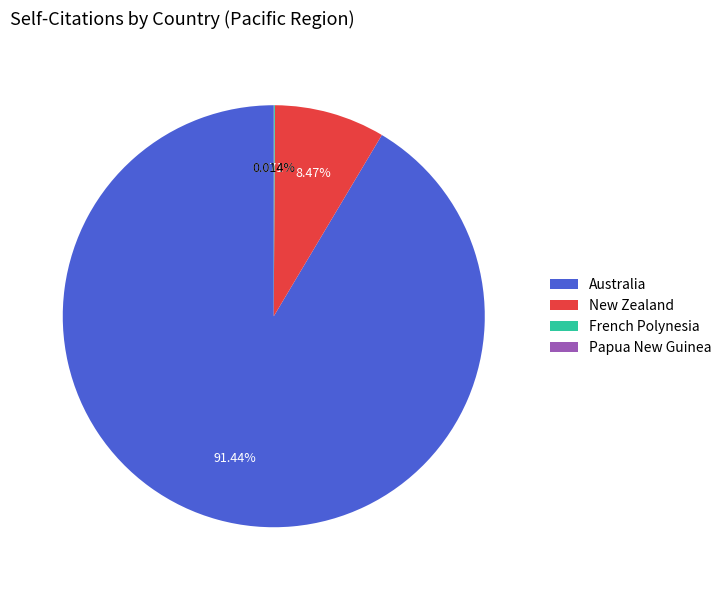

Which has a higher value, New Zealand or Australia?

Australia